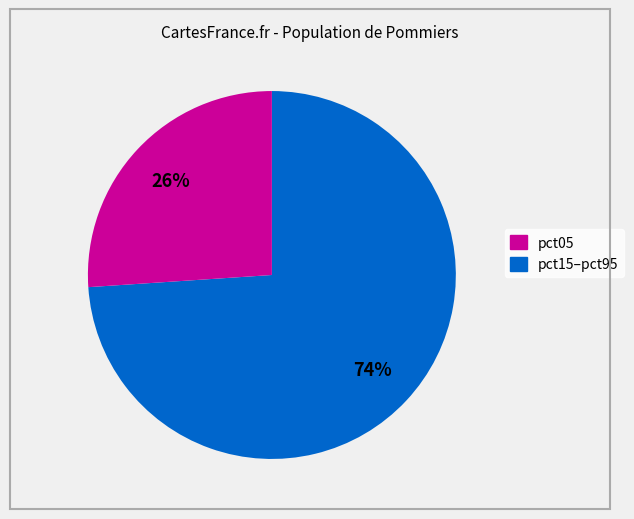

To the nearest percent, what is the average slice percentage?

50%